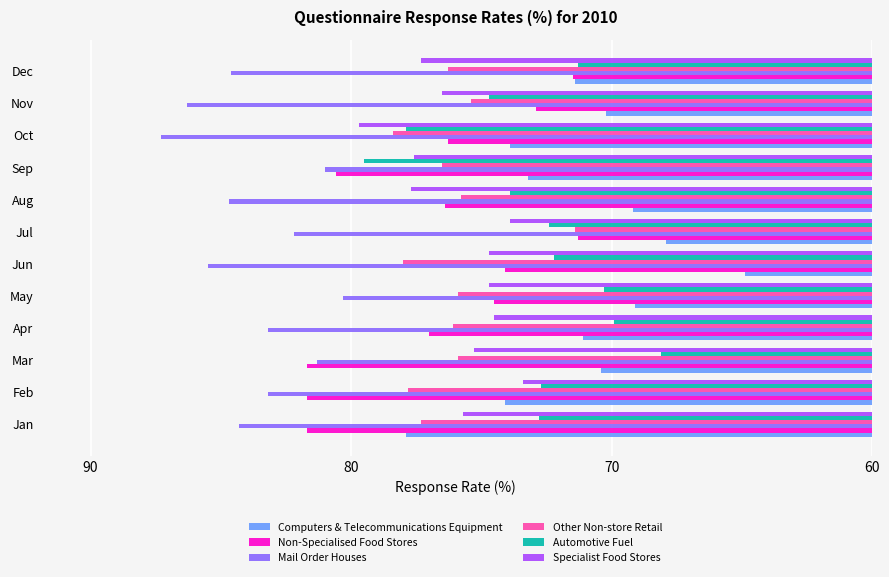

At which category does the chart reach its minimum across all series?

Jun